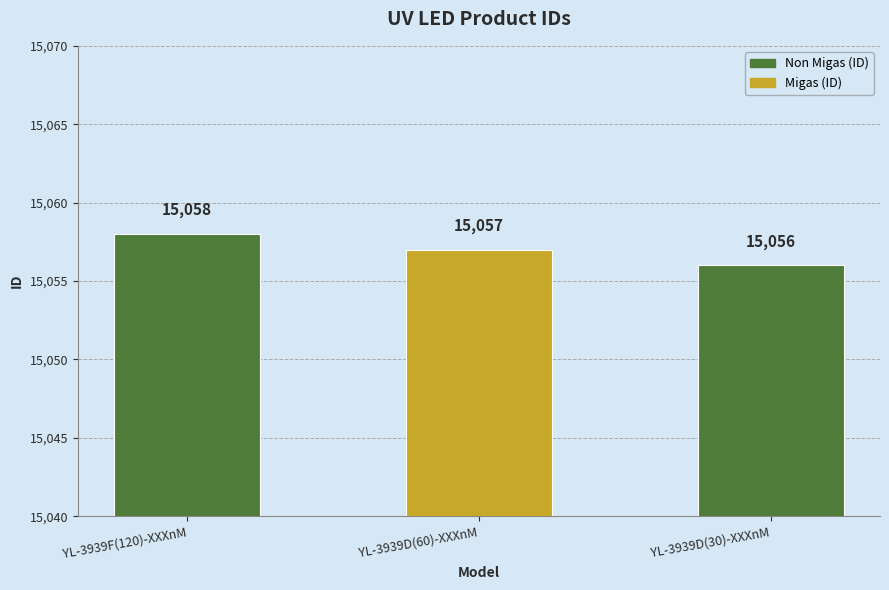

Are the bars grouped side by side (vs. stacked)?

No